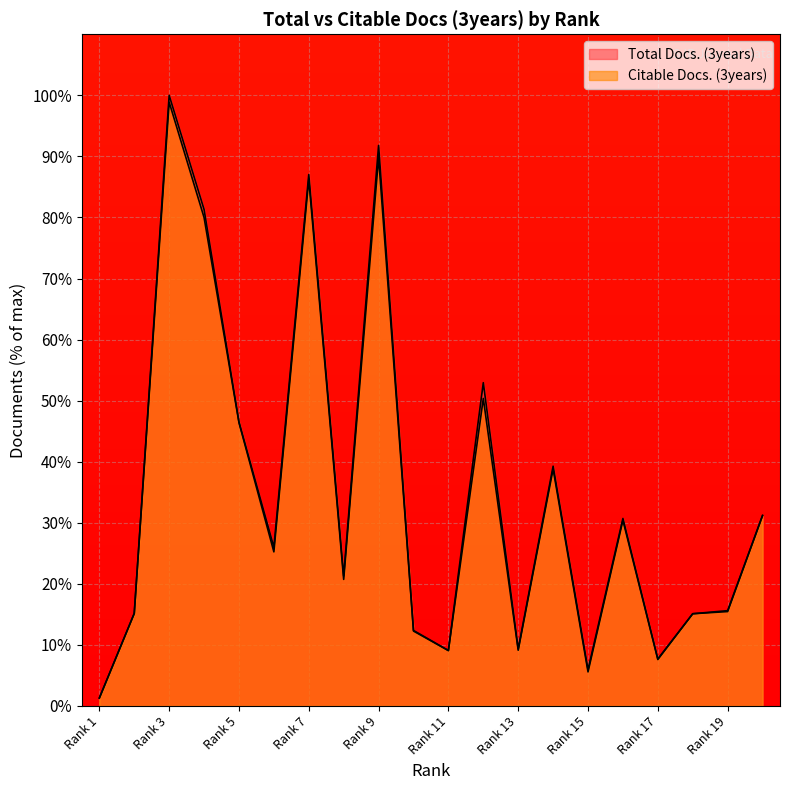

In Total Docs. (3years), how many points are lower than both neighbors (excluding endpoints)?

6